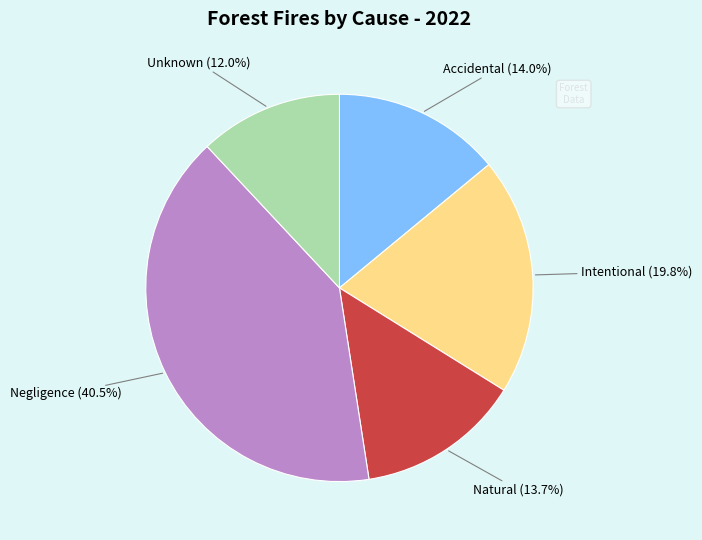

Is there a majority slice in this chart?

No